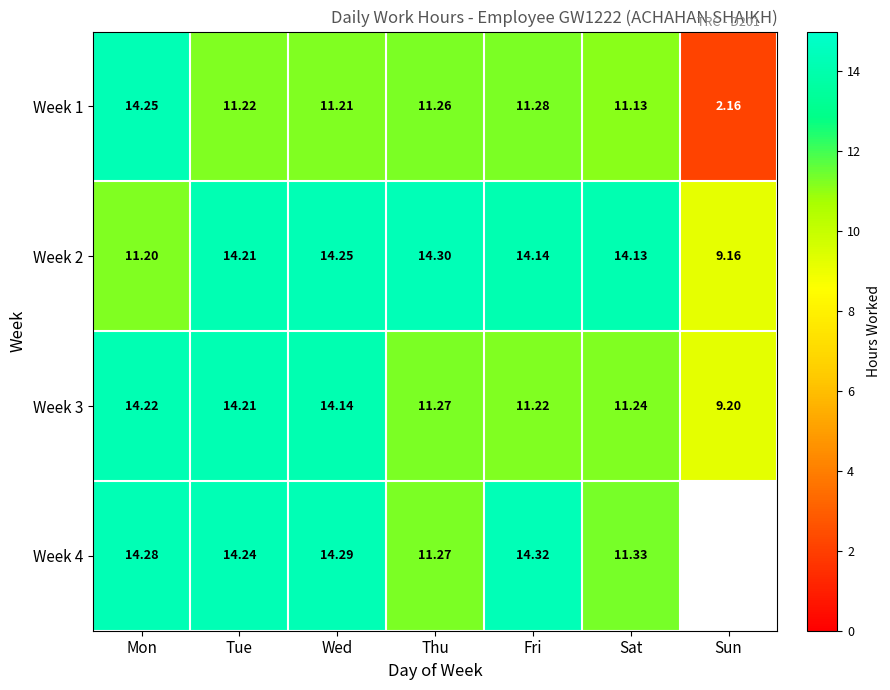

At which label is Week 1 closest to 8?

Sat